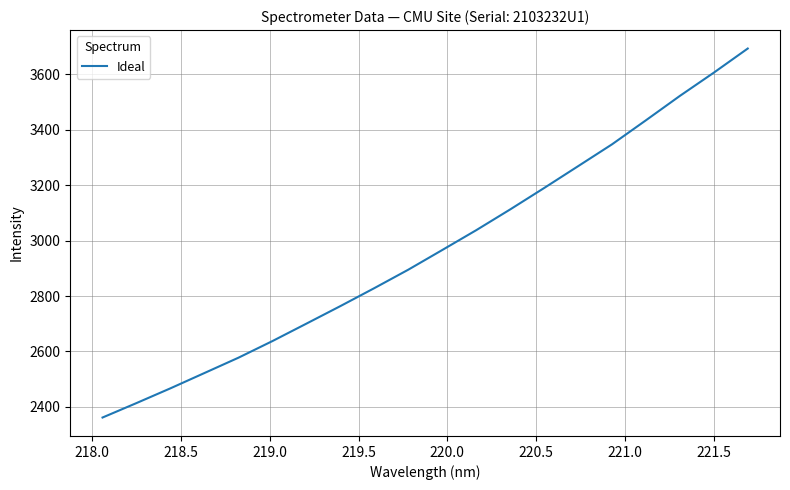

What is the smallest value displayed?

2362.0